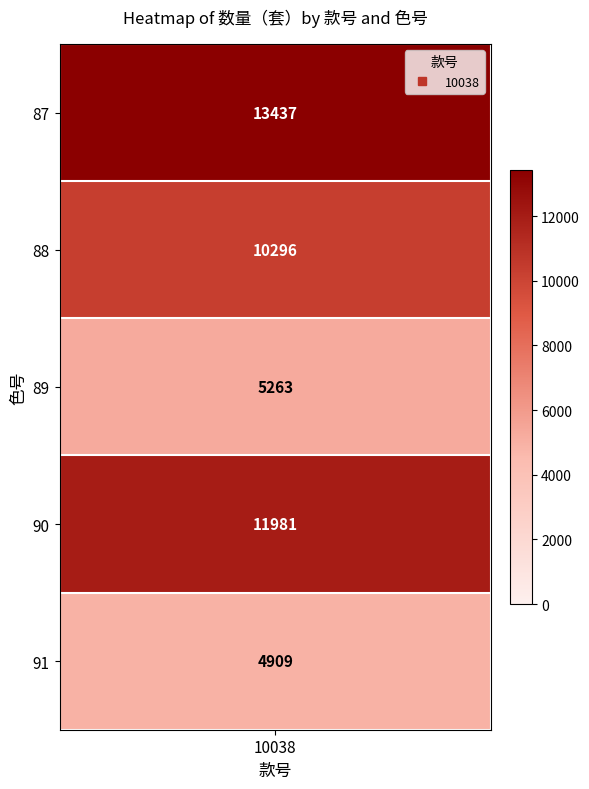

Reading right to left, list all the values displayed in this chart.

4909	11981	5263	10296	13437